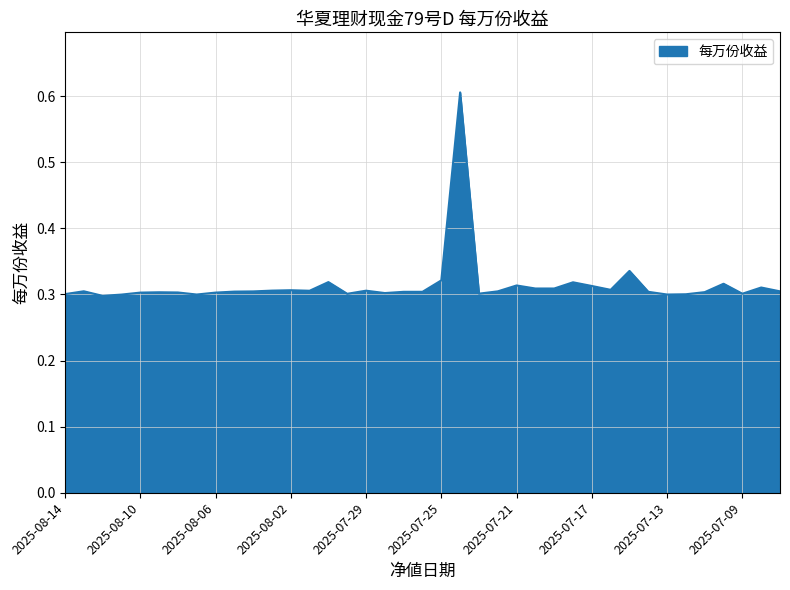

What is the greatest value displayed?

0.6